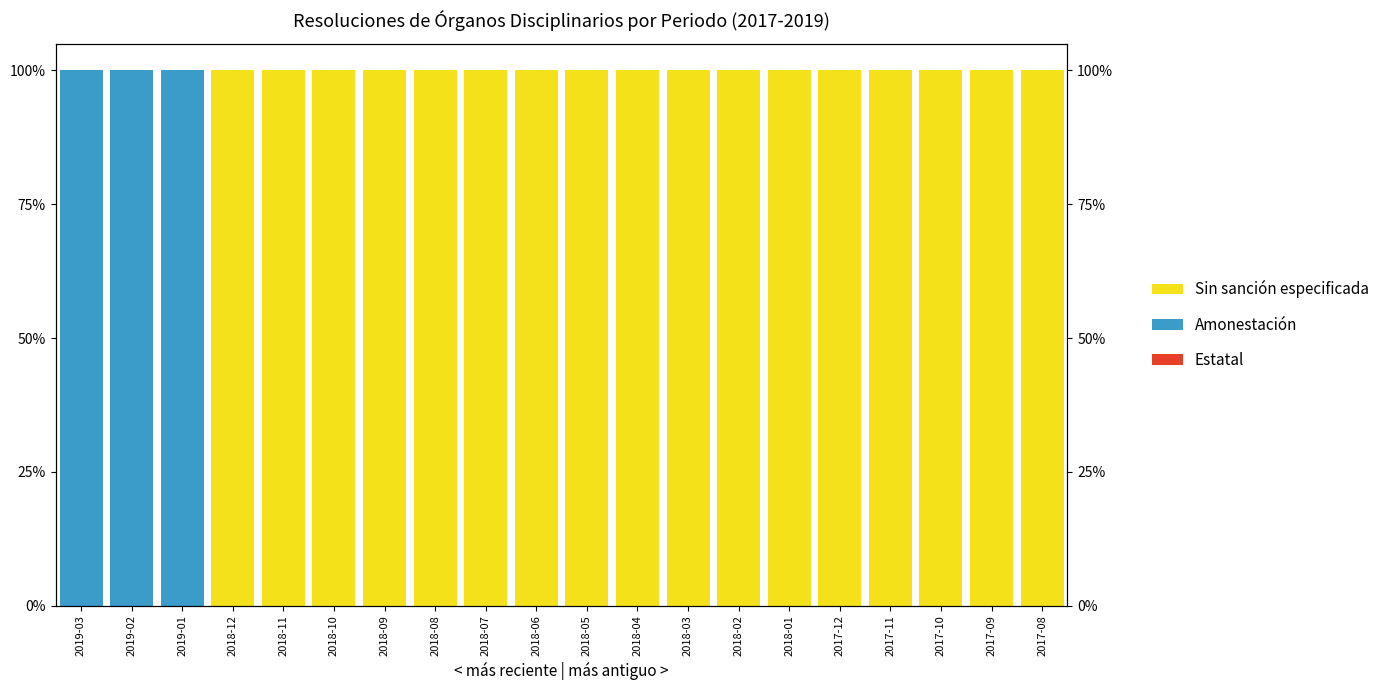

Does the chart contain any negative values?

No